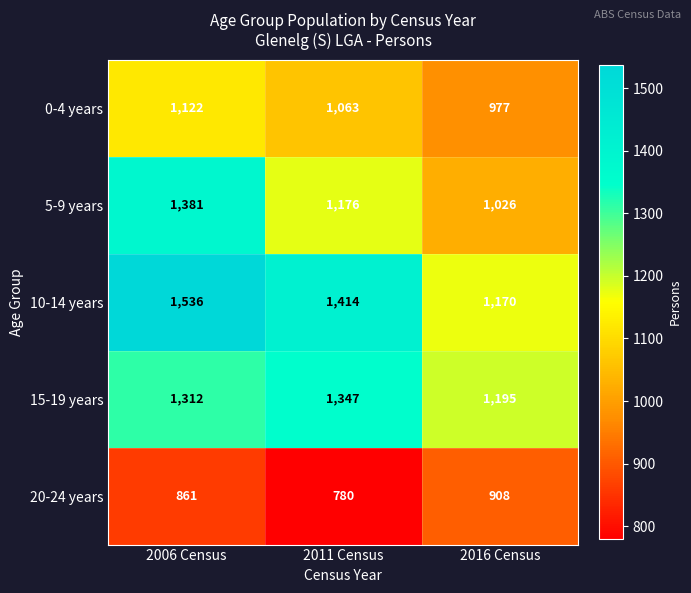

What is the smallest value displayed?

780